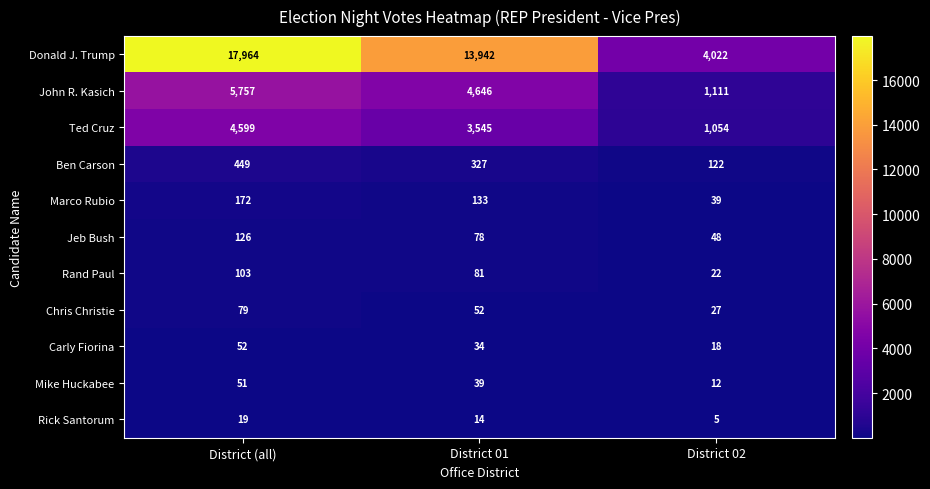

Where is Carly Fiorina nearest to the value 35?

District 01